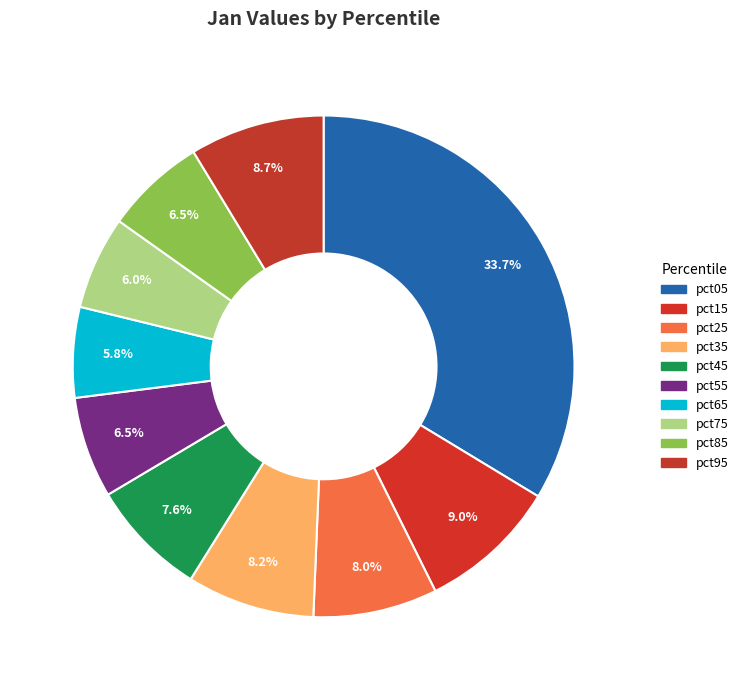

To the nearest percent, what portion does pct85 represent?

6%